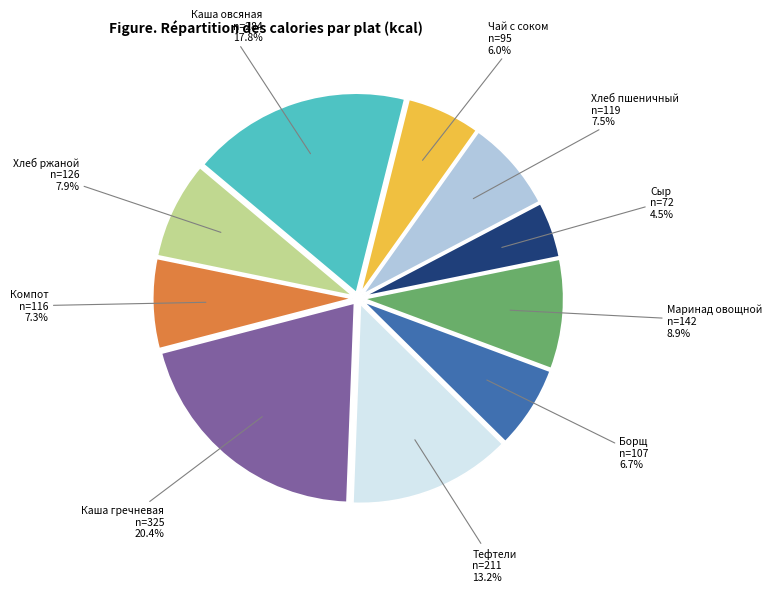

What percentage is the Хлеб ржаной slice, to the nearest percent?

8%